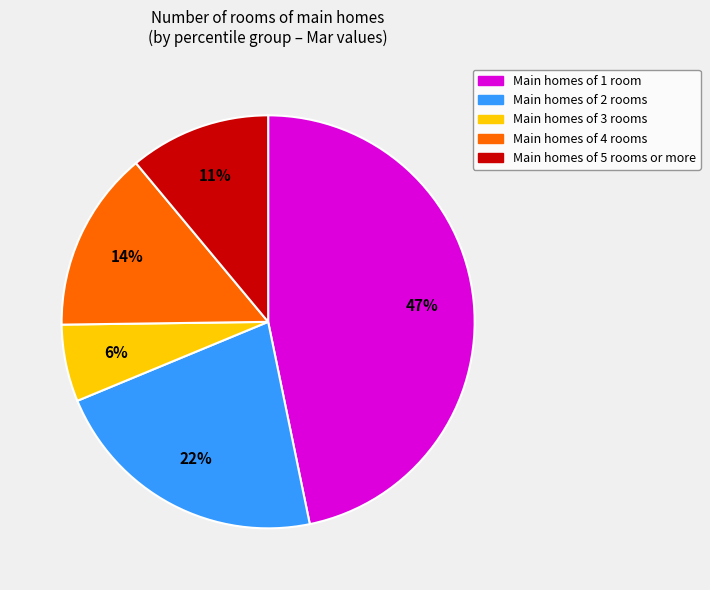

To the nearest percent, what is the difference between the largest and smallest slice percentages?

41%